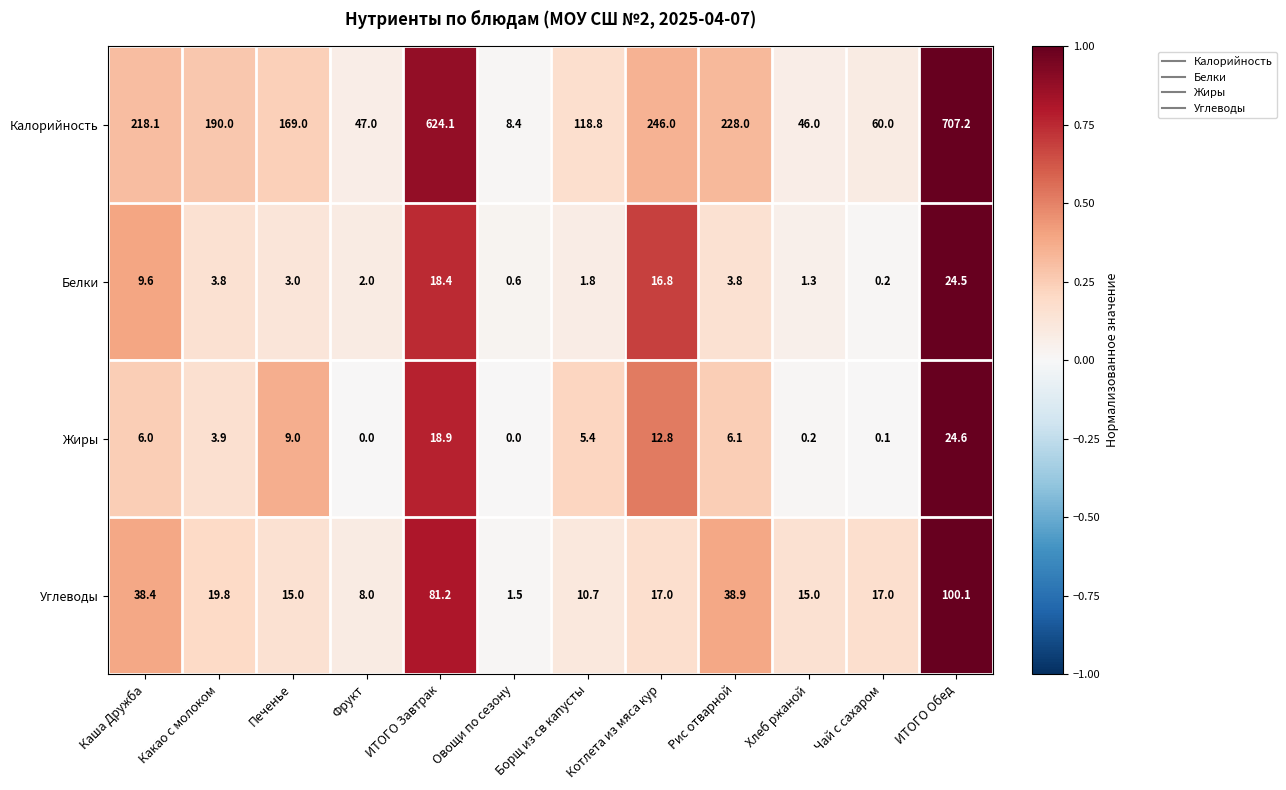

What is the spread (max minus min) of values at Рис отварной?

224.2